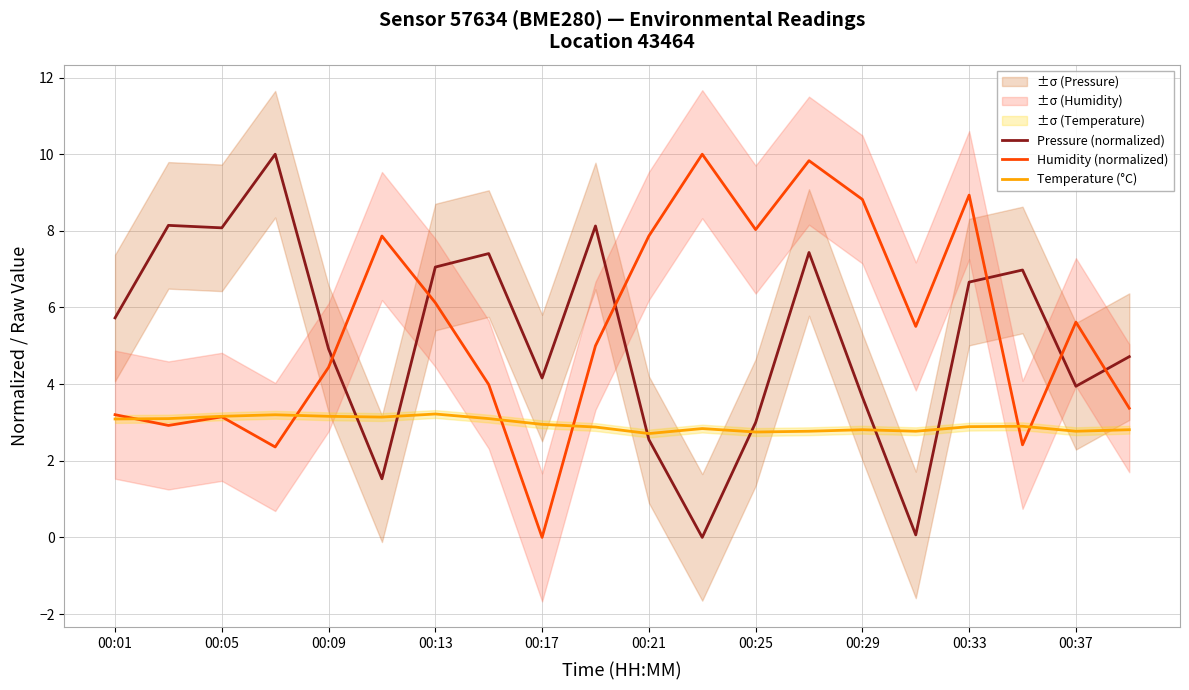

What is the highest value of the Humidity (normalized) series?

10.0